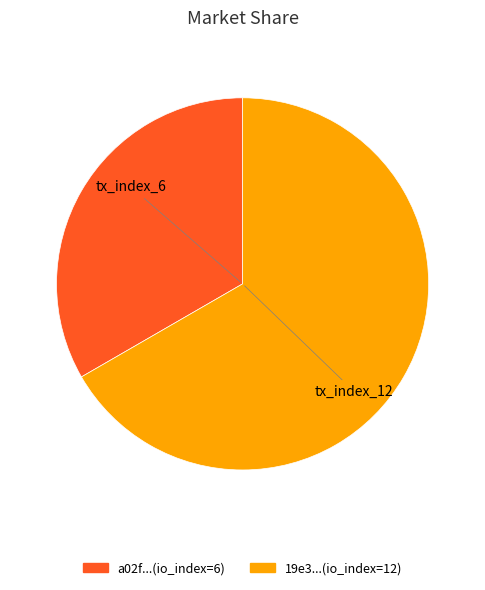

Count the number of slices in the pie.

2